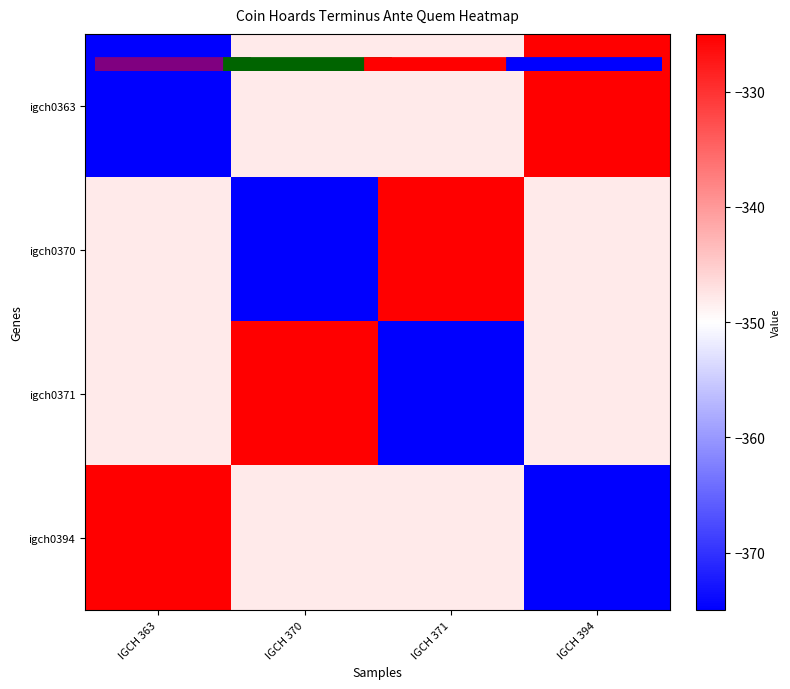

What is the difference between the highest and lowest values at IGCH 394?

50